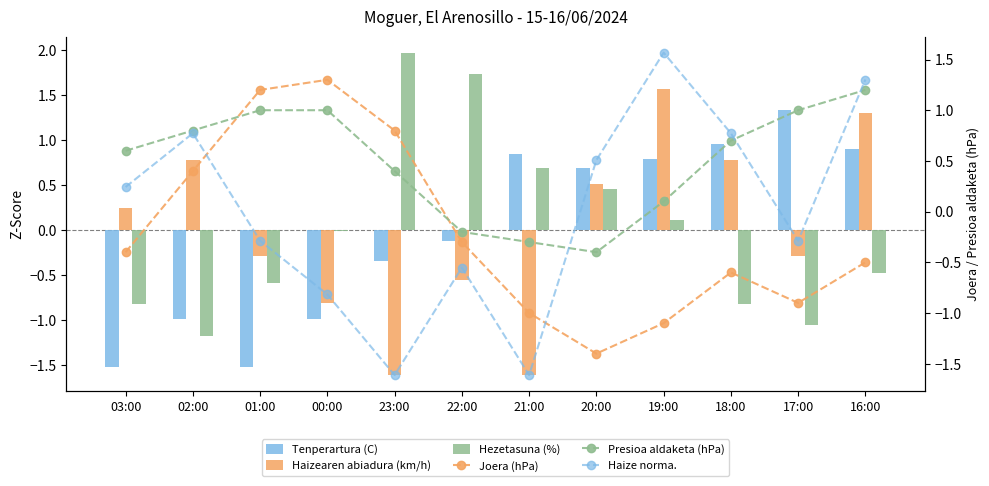

What position from the right is 19:00?

4